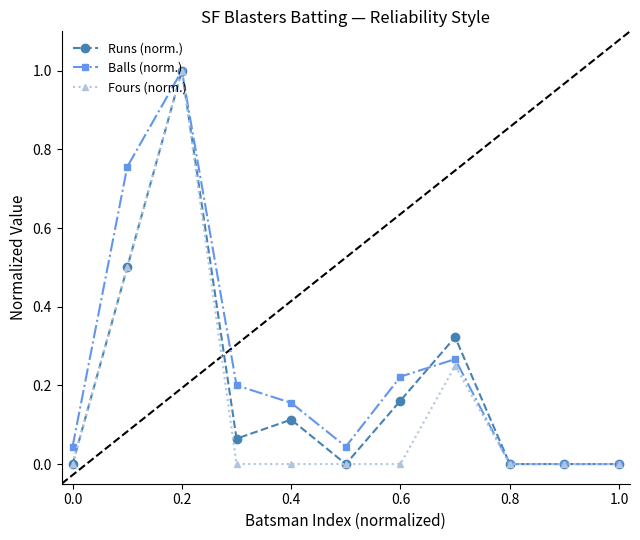

Which series has the largest total across all categories?

Balls (norm.)